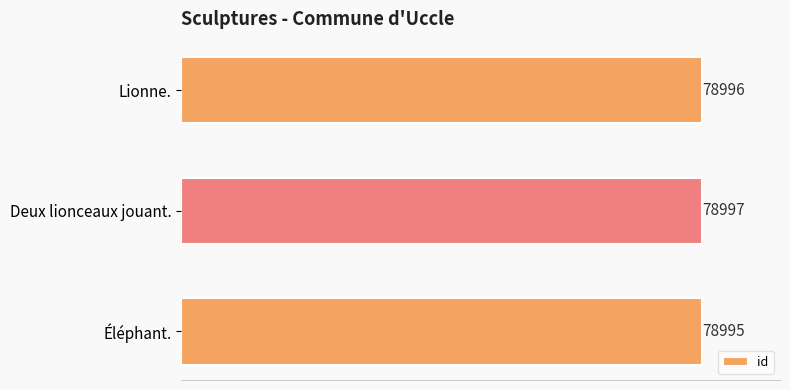

Between Lionne. and Deux lionceaux jouant., which is larger?

Deux lionceaux jouant.